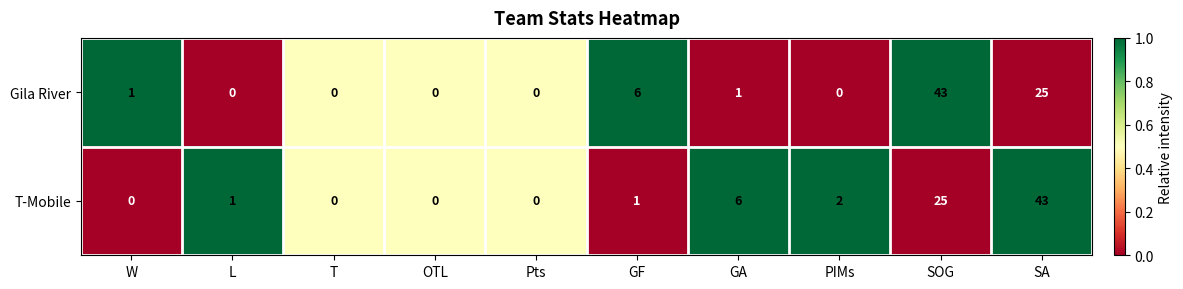

Reading left to right, extract all data points from this chart.

Gila River: W=1	L=0	T=0	OTL=0	Pts=0	GF=6	GA=1	PIMs=0	SOG=43	SA=25
T-Mobile: W=0	L=1	T=0	OTL=0	Pts=0	GF=1	GA=6	PIMs=2	SOG=25	SA=43